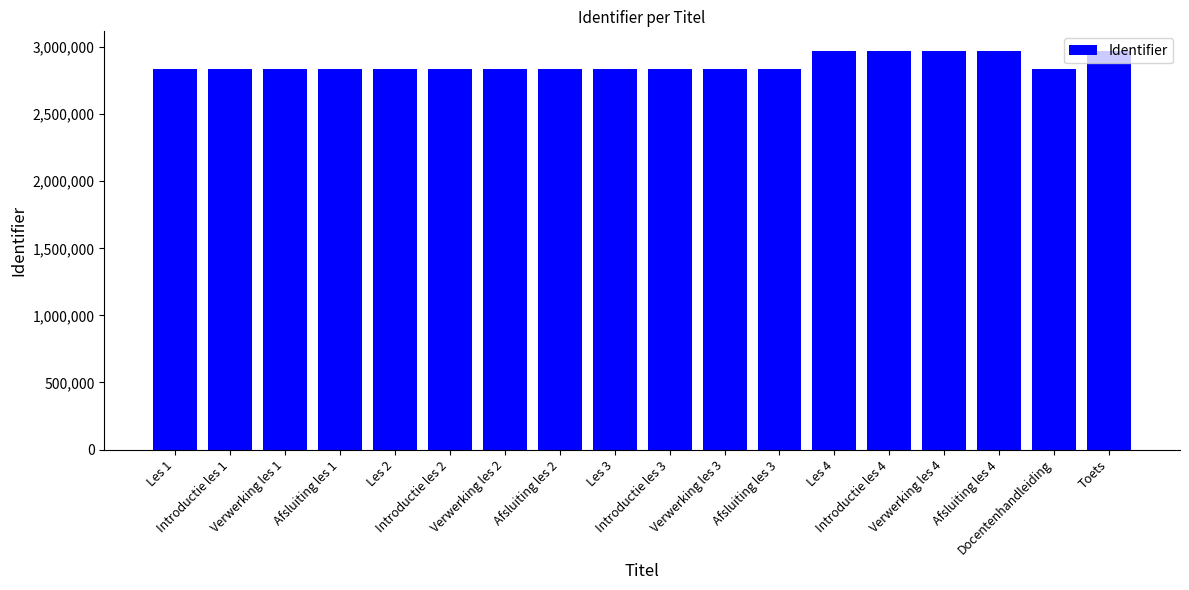

What is the greatest value displayed?

2969593